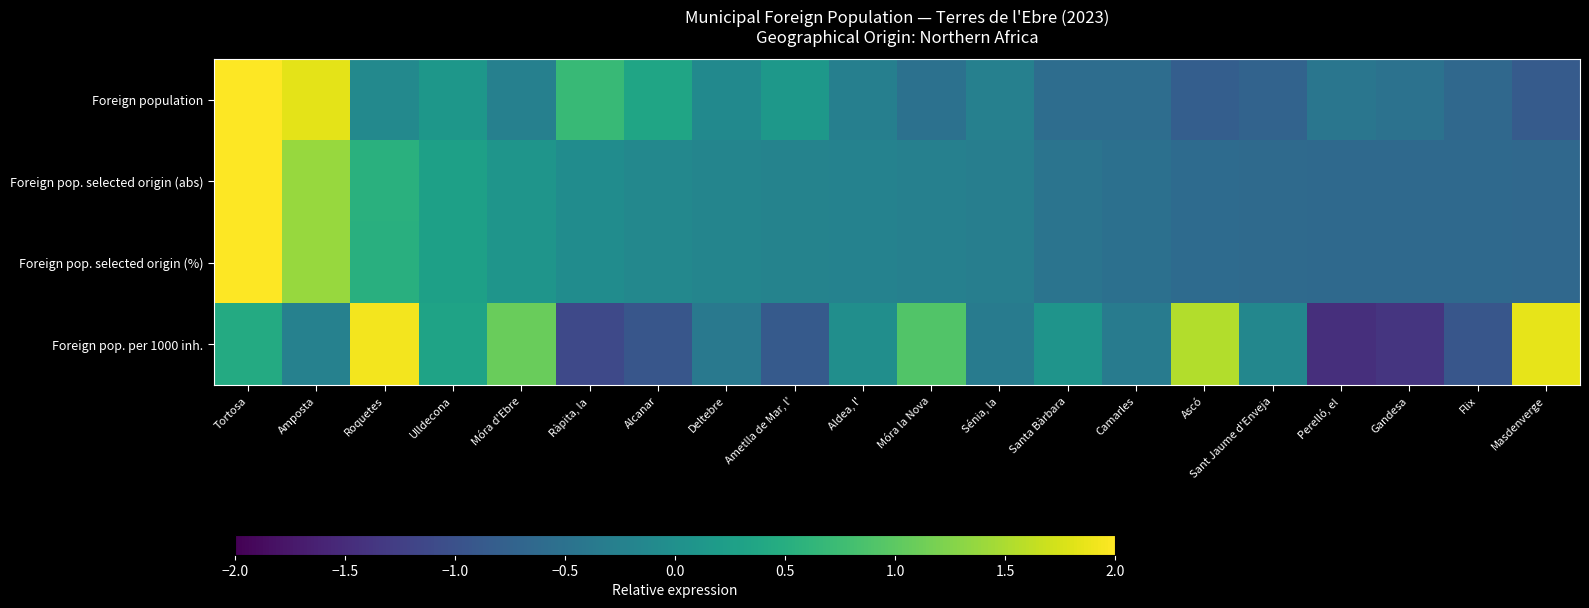

Reading right to left, extract all data points from this chart.

Foreign population: Masdenverge=-0.8	Flix=-0.7	Gandesa=-0.5	Perelló, el=-0.4	Sant Jaume d'Enveja=-0.7	Ascó=-0.8	Camarles=-0.6	Santa Bàrbara=-0.6	Sénia, la=-0.3	Móra la Nova=-0.5	Aldea, l'=-0.3	Ametlla de Mar, l'=0.1	Deltebre=-0.1	Alcanar=0.4	Ràpita, la=0.7	Móra d'Ebre=-0.3	Ulldecona=0.1	Roquetes=-0.1	Amposta=1.8	Tortosa=3.5
Foreign pop. selected origin (abs): Masdenverge=-0.7	Flix=-0.6	Gandesa=-0.6	Perelló, el=-0.6	Sant Jaume d'Enveja=-0.6	Ascó=-0.6	Camarles=-0.5	Santa Bàrbara=-0.5	Sénia, la=-0.3	Móra la Nova=-0.3	Aldea, l'=-0.2	Ametlla de Mar, l'=-0.2	Deltebre=-0.2	Alcanar=-0.1	Ràpita, la=-0.1	Móra d'Ebre=0.1	Ulldecona=0.3	Roquetes=0.5	Amposta=1.4	Tortosa=3.8
Foreign pop. selected origin (%): Masdenverge=-0.7	Flix=-0.6	Gandesa=-0.6	Perelló, el=-0.6	Sant Jaume d'Enveja=-0.6	Ascó=-0.6	Camarles=-0.5	Santa Bàrbara=-0.5	Sénia, la=-0.3	Móra la Nova=-0.3	Aldea, l'=-0.2	Ametlla de Mar, l'=-0.2	Deltebre=-0.2	Alcanar=-0.1	Ràpita, la=-0.1	Móra d'Ebre=0.1	Ulldecona=0.3	Roquetes=0.5	Amposta=1.4	Tortosa=3.8
Foreign pop. per 1000 inh.: Masdenverge=1.9	Flix=-0.9	Gandesa=-1.4	Perelló, el=-1.5	Sant Jaume d'Enveja=-0.2	Ascó=1.5	Camarles=-0.3	Santa Bàrbara=0.1	Sénia, la=-0.3	Móra la Nova=0.9	Aldea, l'=-0.0	Ametlla de Mar, l'=-0.9	Deltebre=-0.4	Alcanar=-0.9	Ràpita, la=-1.1	Móra d'Ebre=1.1	Ulldecona=0.3	Roquetes=1.9	Amposta=-0.2	Tortosa=0.4